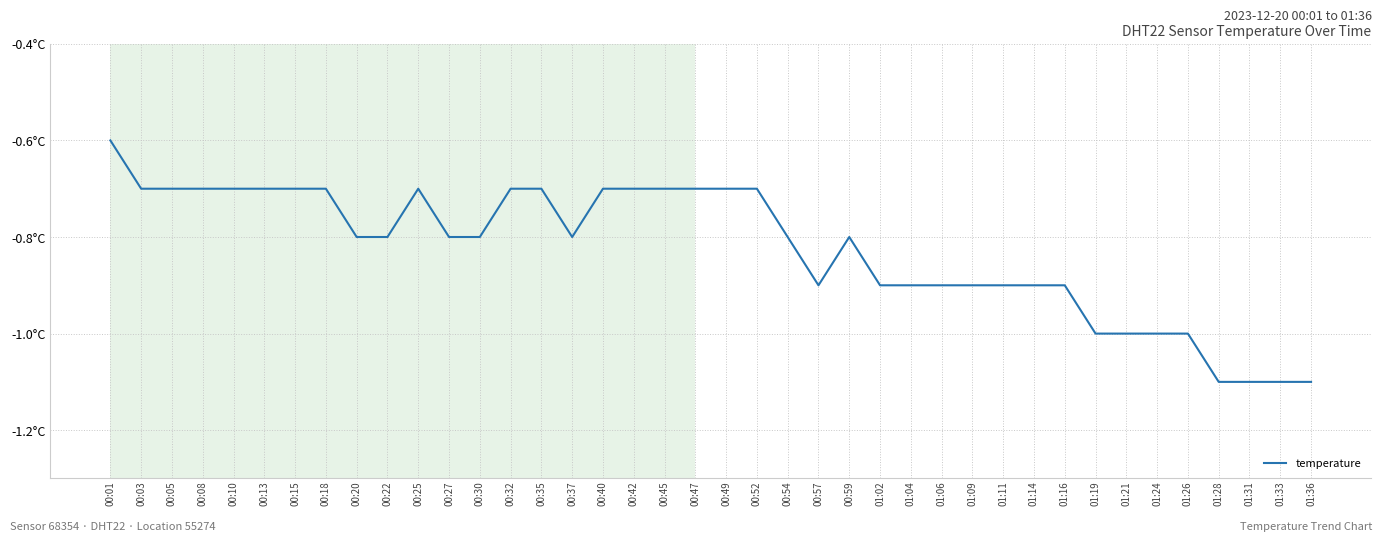

Is this an area chart (filled region under the line)?

No